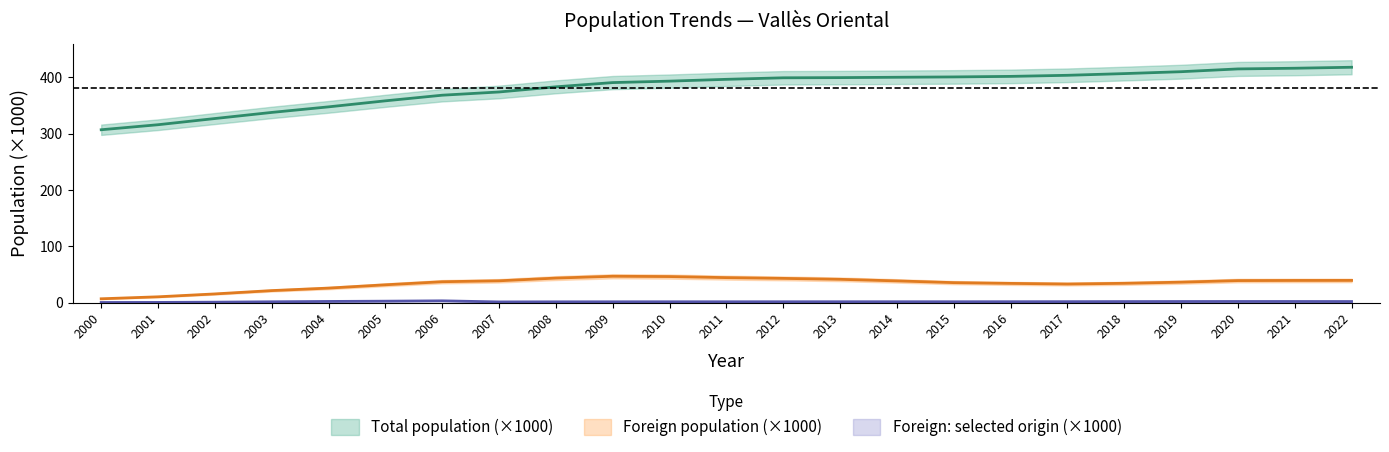

Reading left to right, extract all data points from this chart.

Total population: 306.7	315.6	326.6	337.4	347.3	358.0	368.0	373.7	382.8	390.3	392.9	396.1	398.8	399.1	399.8	400.4	401.3	403.3	406.3	409.6	414.6	415.8	417.5
Foreign population: 6.8	10.3	15.4	21.3	25.8	31.6	37.0	38.7	43.5	46.7	46.2	44.3	43.0	41.3	38.5	35.5	34.1	33.0	34.2	36.3	39.1	39.3	39.4
Foreign selected origin: 0.2	0.3	0.8	1.5	2.1	2.5	3.2	1.2	1.4	1.4	1.5	1.5	1.5	1.5	1.5	1.5	1.6	1.7	1.8	1.9	2.0	2.0	1.9